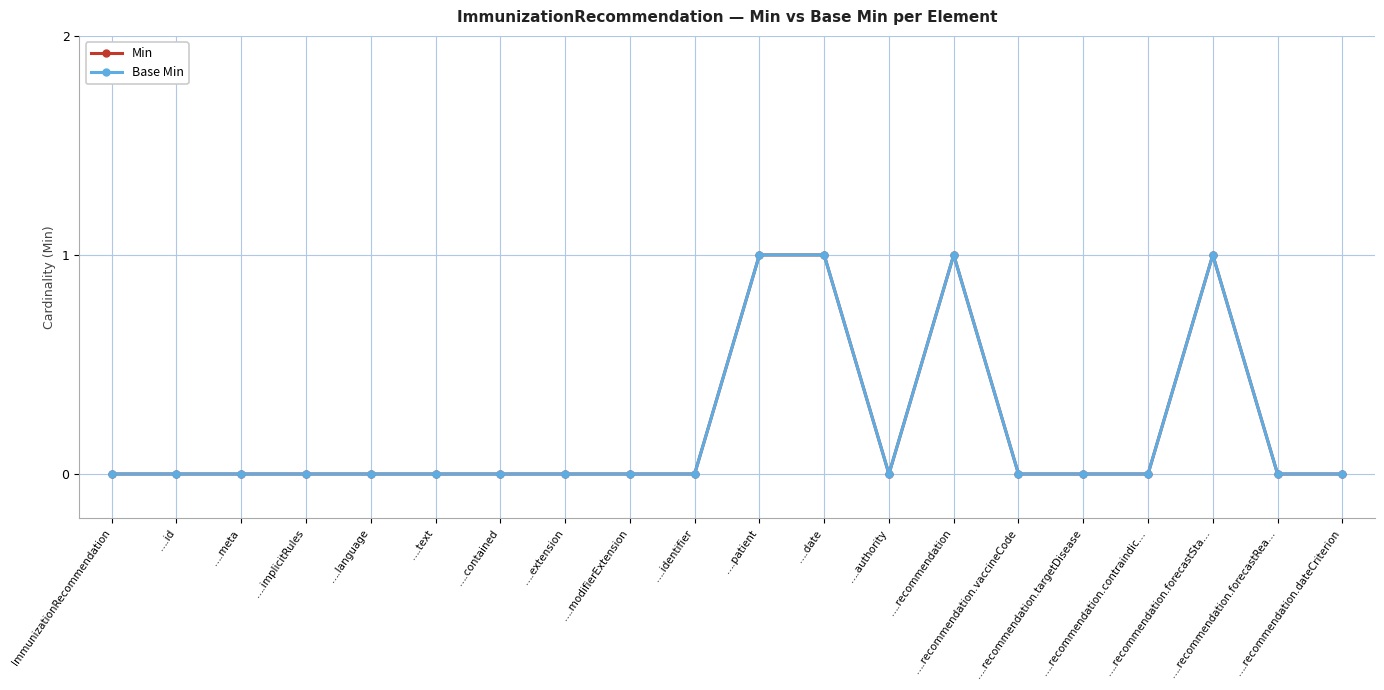

Does the chart have visible grid lines?

Yes